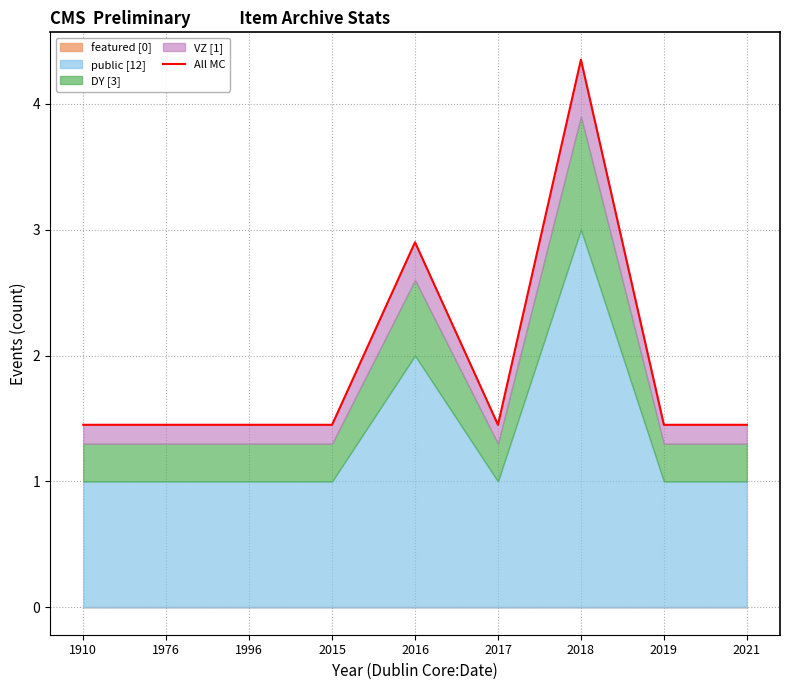

What is the sum of all values?

17.4